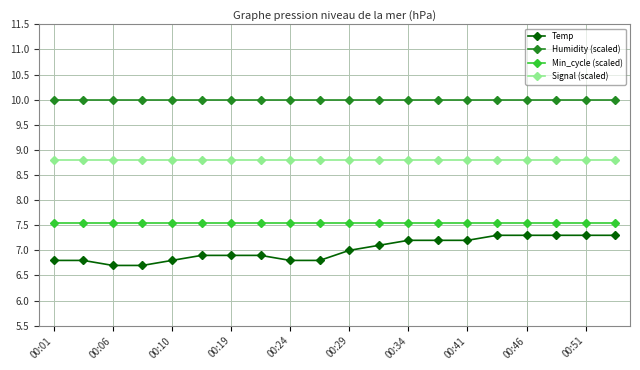

Which series has the largest range (max minus min)?

Temp